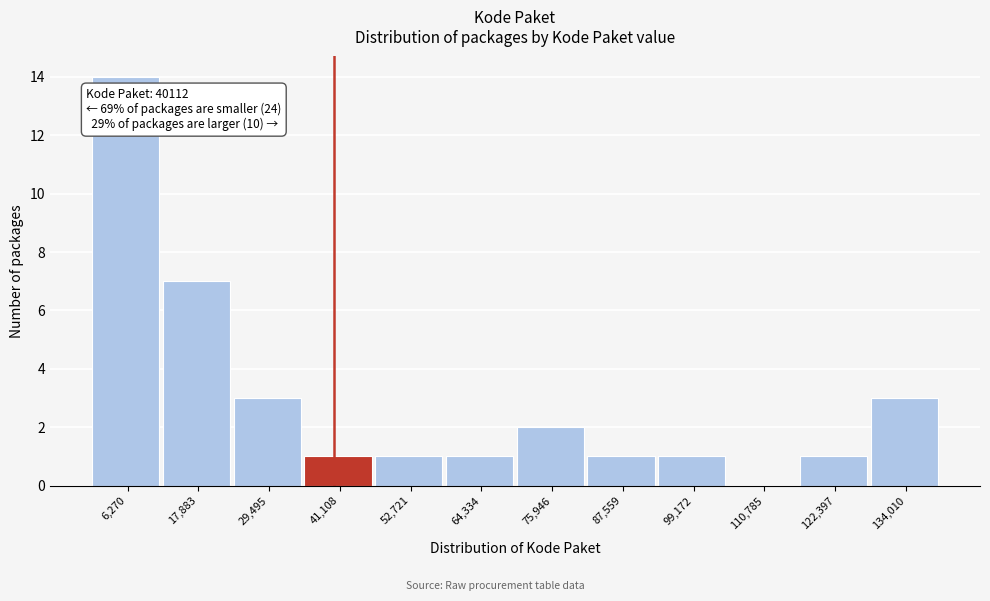

Over which range of the x-axis is the bar tallest?

0 to 12000